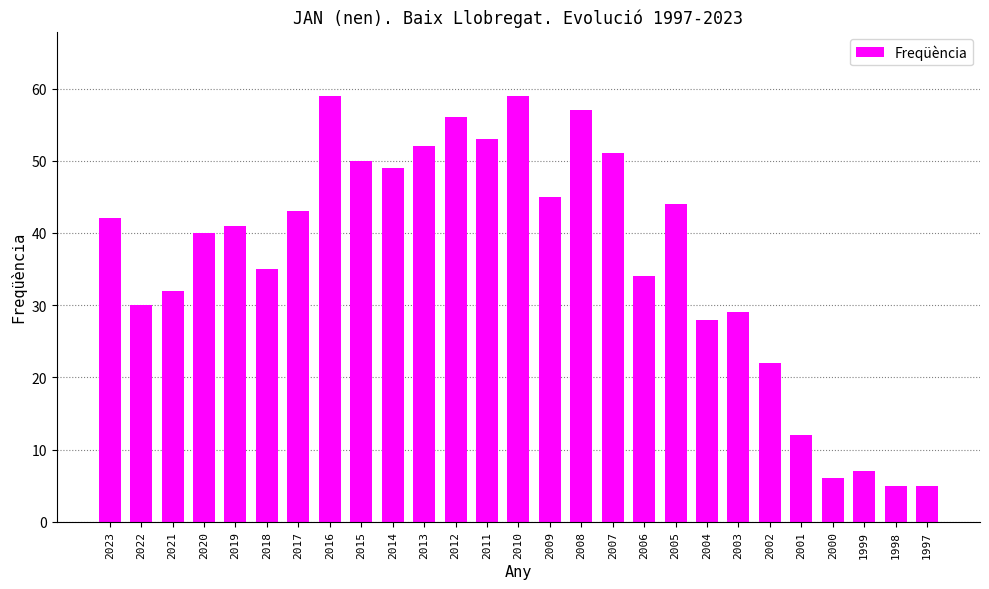

Between 2004 and 2020, which is larger?

2020